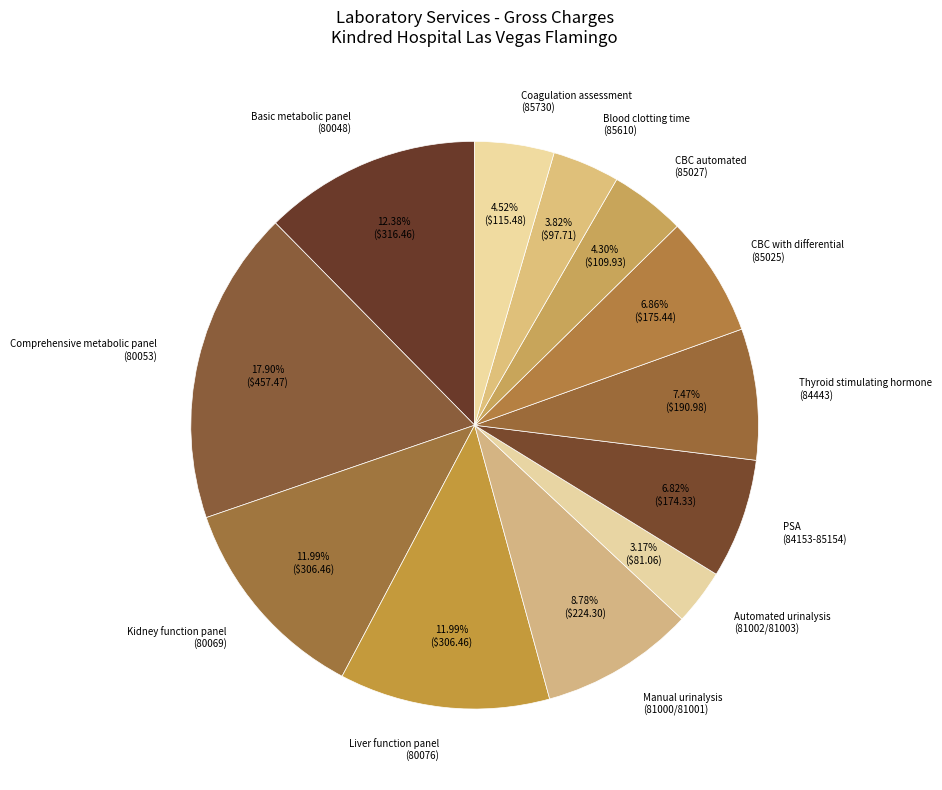

Count the number of slices in the pie.

12